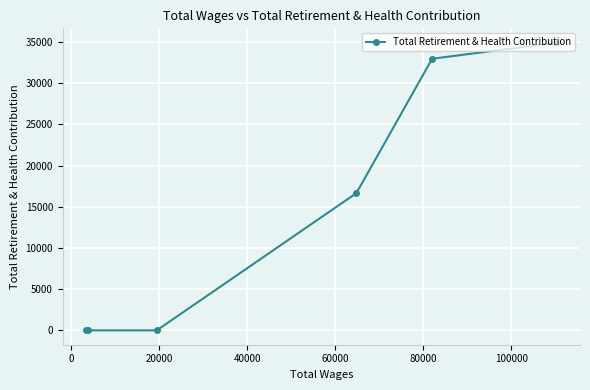

What is the difference between the maximum and minimum values?

34922